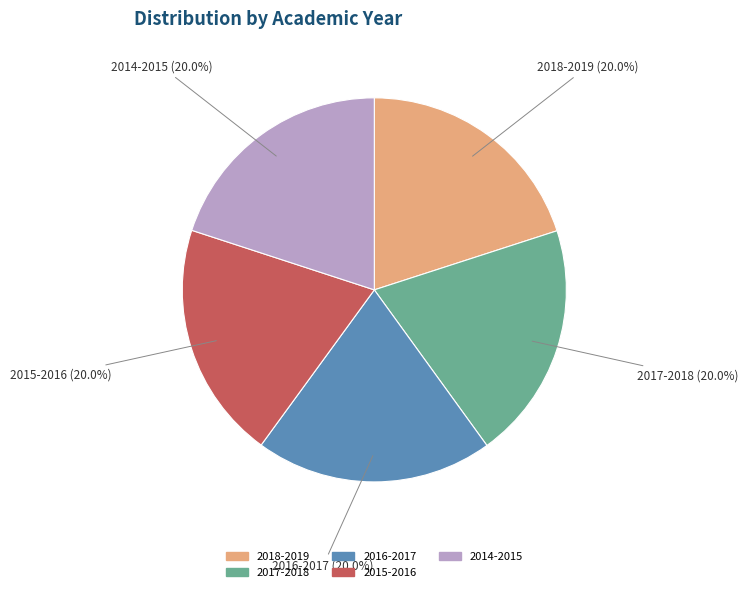

Is 2017-2018 the majority of the pie?

No